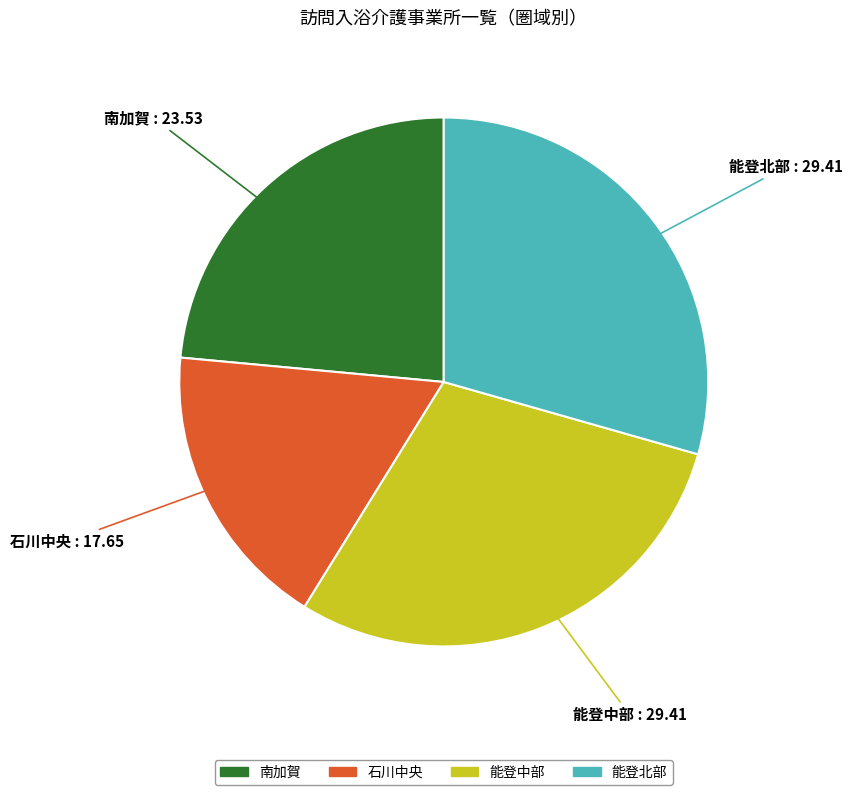

Is it true that 能登北部 is 29% of the pie?

True